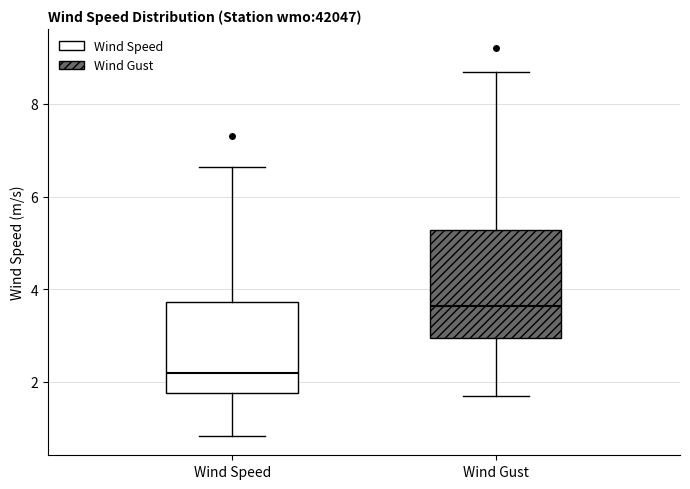

Which box's median line is the lowest?

Wind Speed